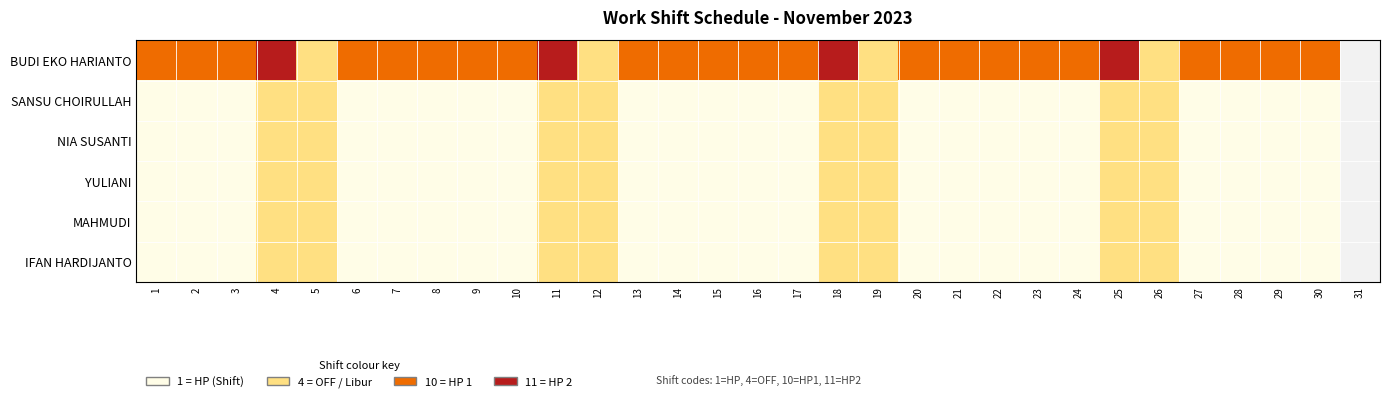

Reading left to right, extract all data points from this chart.

BUDI EKO HARIANTO: 1=10	2=10	3=10	4=11	5=4	6=10	7=10	8=10	9=10	10=10	11=11	12=4	13=10	14=10	15=10	16=10	17=10	18=11	19=4	20=10	21=10	22=10	23=10	24=10	25=11	26=4	27=10	28=10	29=10	30=10	31=0
SANSU CHOIRULLAH: 1=1	2=1	3=1	4=4	5=4	6=1	7=1	8=1	9=1	10=1	11=4	12=4	13=1	14=1	15=1	16=1	17=1	18=4	19=4	20=1	21=1	22=1	23=1	24=1	25=4	26=4	27=1	28=1	29=1	30=1	31=0
NIA SUSANTI: 1=1	2=1	3=1	4=4	5=4	6=1	7=1	8=1	9=1	10=1	11=4	12=4	13=1	14=1	15=1	16=1	17=1	18=4	19=4	20=1	21=1	22=1	23=1	24=1	25=4	26=4	27=1	28=1	29=1	30=1	31=0
YULIANI: 1=1	2=1	3=1	4=4	5=4	6=1	7=1	8=1	9=1	10=1	11=4	12=4	13=1	14=1	15=1	16=1	17=1	18=4	19=4	20=1	21=1	22=1	23=1	24=1	25=4	26=4	27=1	28=1	29=1	30=1	31=0
MAHMUDI: 1=1	2=1	3=1	4=4	5=4	6=1	7=1	8=1	9=1	10=1	11=4	12=4	13=1	14=1	15=1	16=1	17=1	18=4	19=4	20=1	21=1	22=1	23=1	24=1	25=4	26=4	27=1	28=1	29=1	30=1	31=0
IFAN HARDIJANTO: 1=1	2=1	3=1	4=4	5=4	6=1	7=1	8=1	9=1	10=1	11=4	12=4	13=1	14=1	15=1	16=1	17=1	18=4	19=4	20=1	21=1	22=1	23=1	24=1	25=4	26=4	27=1	28=1	29=1	30=1	31=0